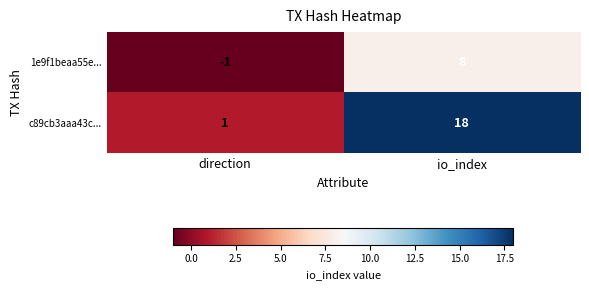

At which category is the sum across all series the highest?

io_index